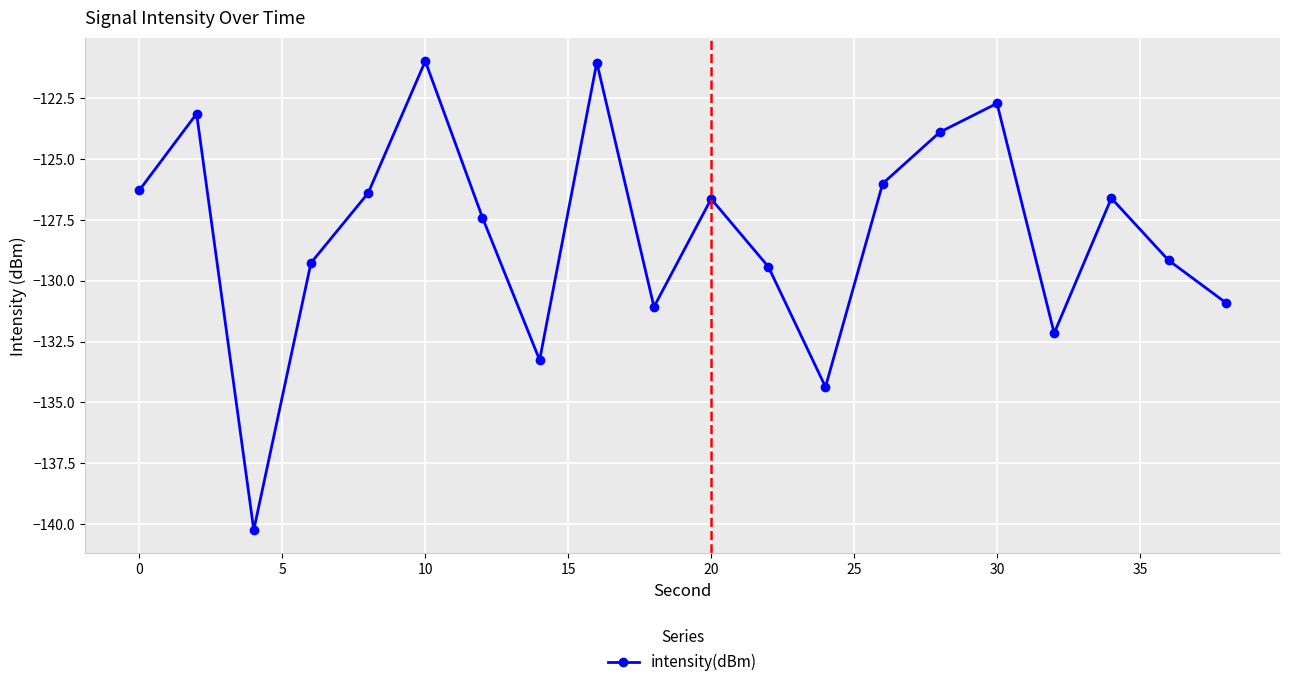

What is the value of the 3rd point from the left?

-140.2